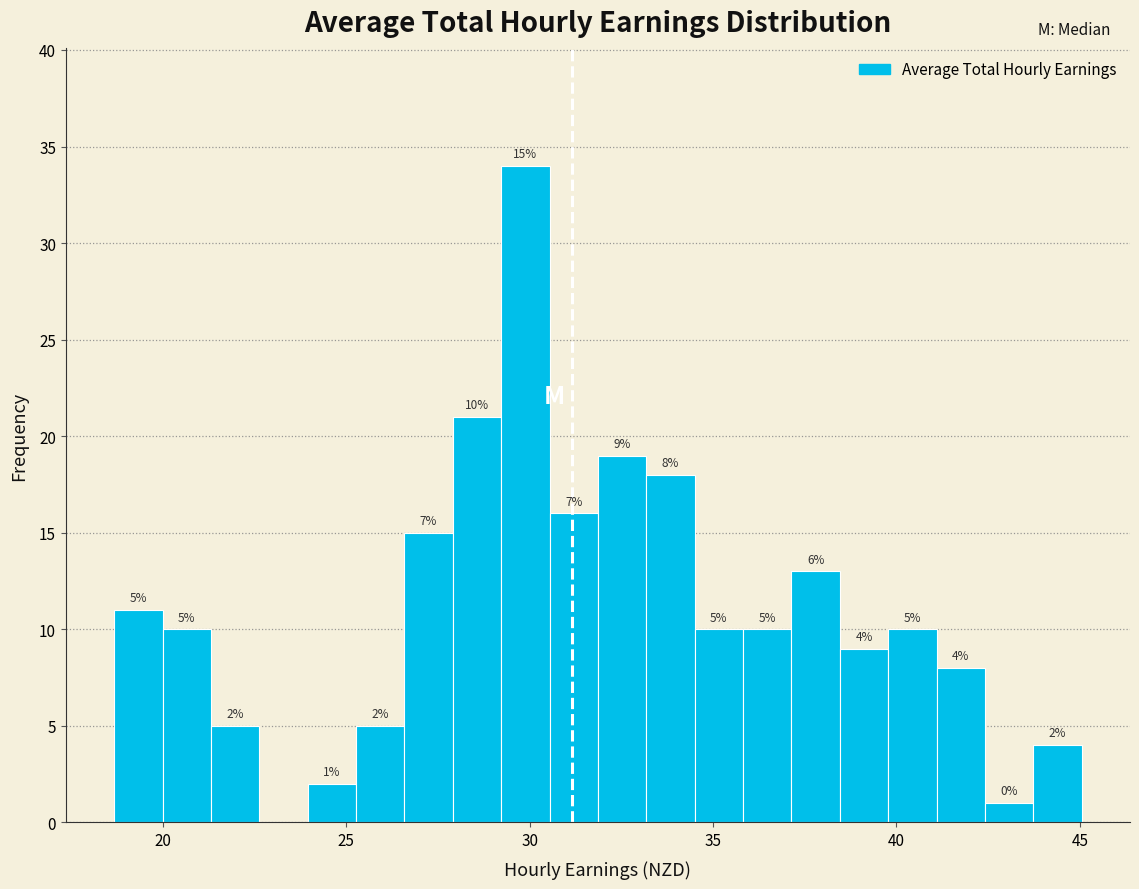

Around what value on the x-axis is the tallest bar? Give the approximate position of its centre, as read against the axis.

30.0